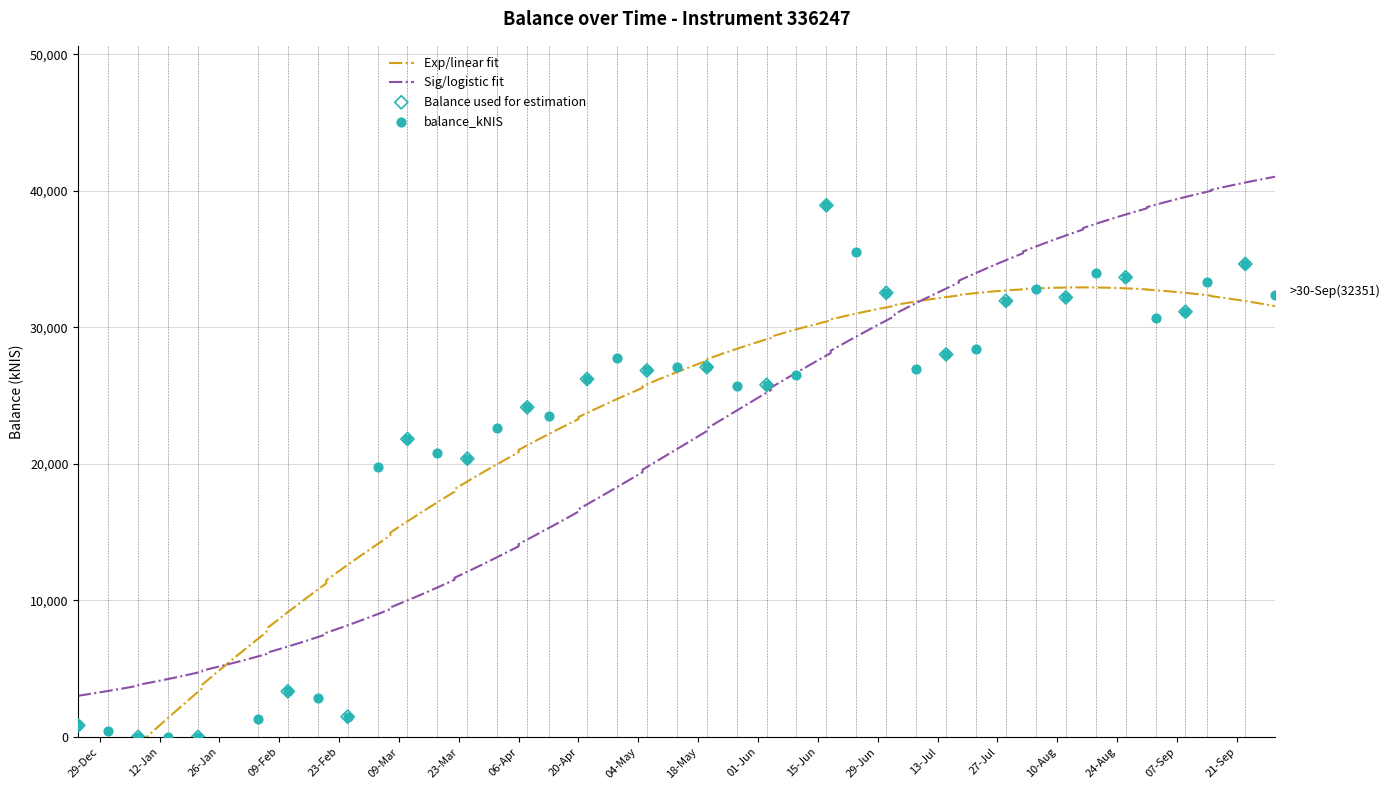

What is the change in value from 2021-02-18 to 2021-04-08?

+21273.4